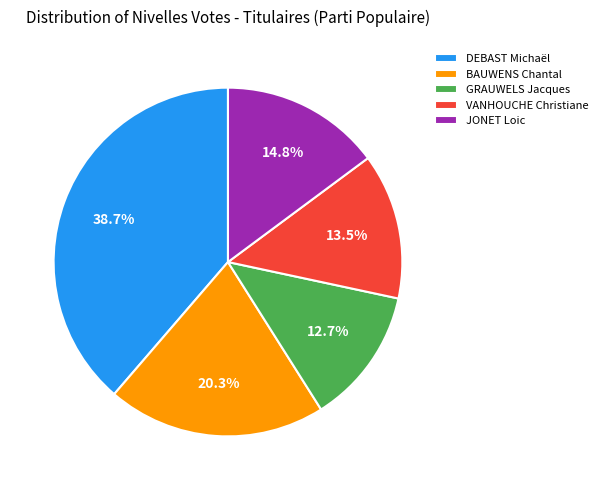

Approximately how many times larger is the value at GRAUWELS Jacques compared to VANHOUCHE Christiane?

0.9